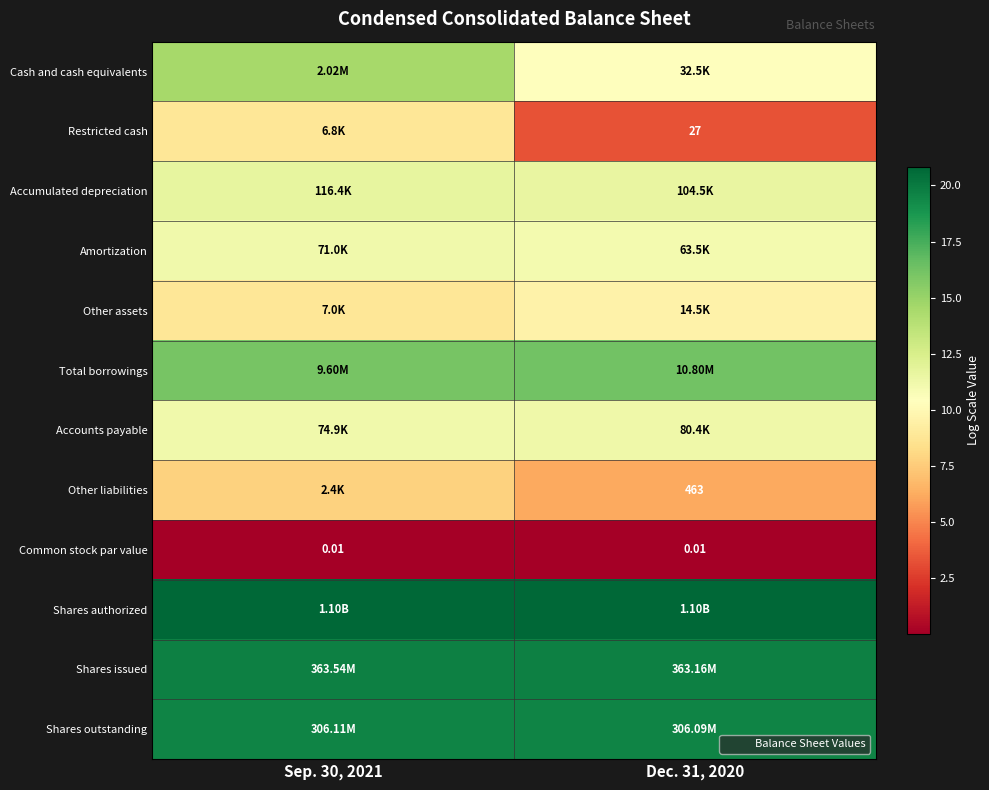

Which category has the lowest value across all series?

Sep. 30, 2021